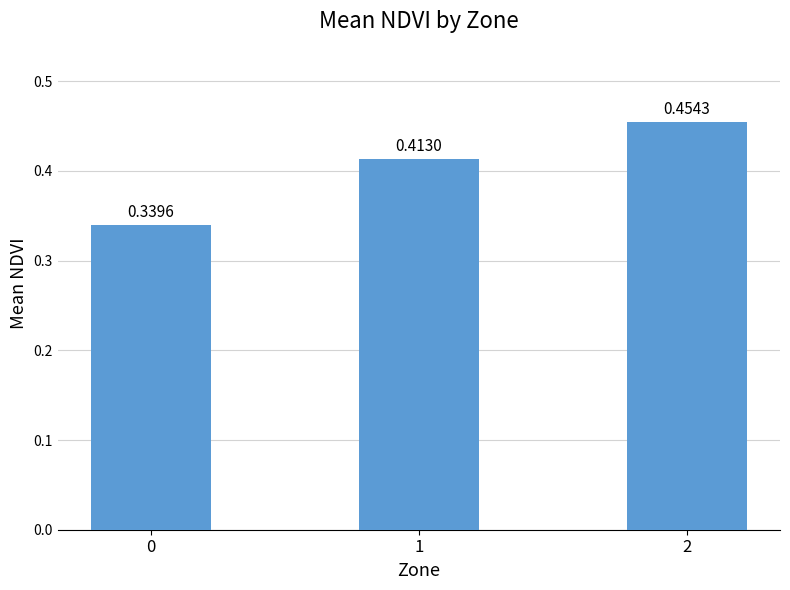

Rank the categories by value from lowest to highest.

0, 1, 2